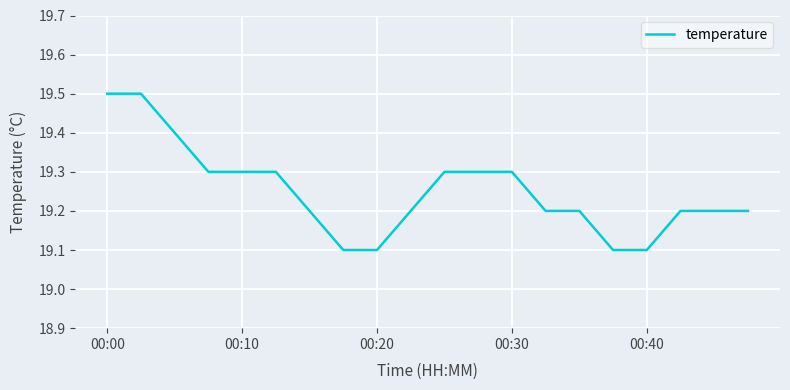

What is the smallest value displayed?

19.1